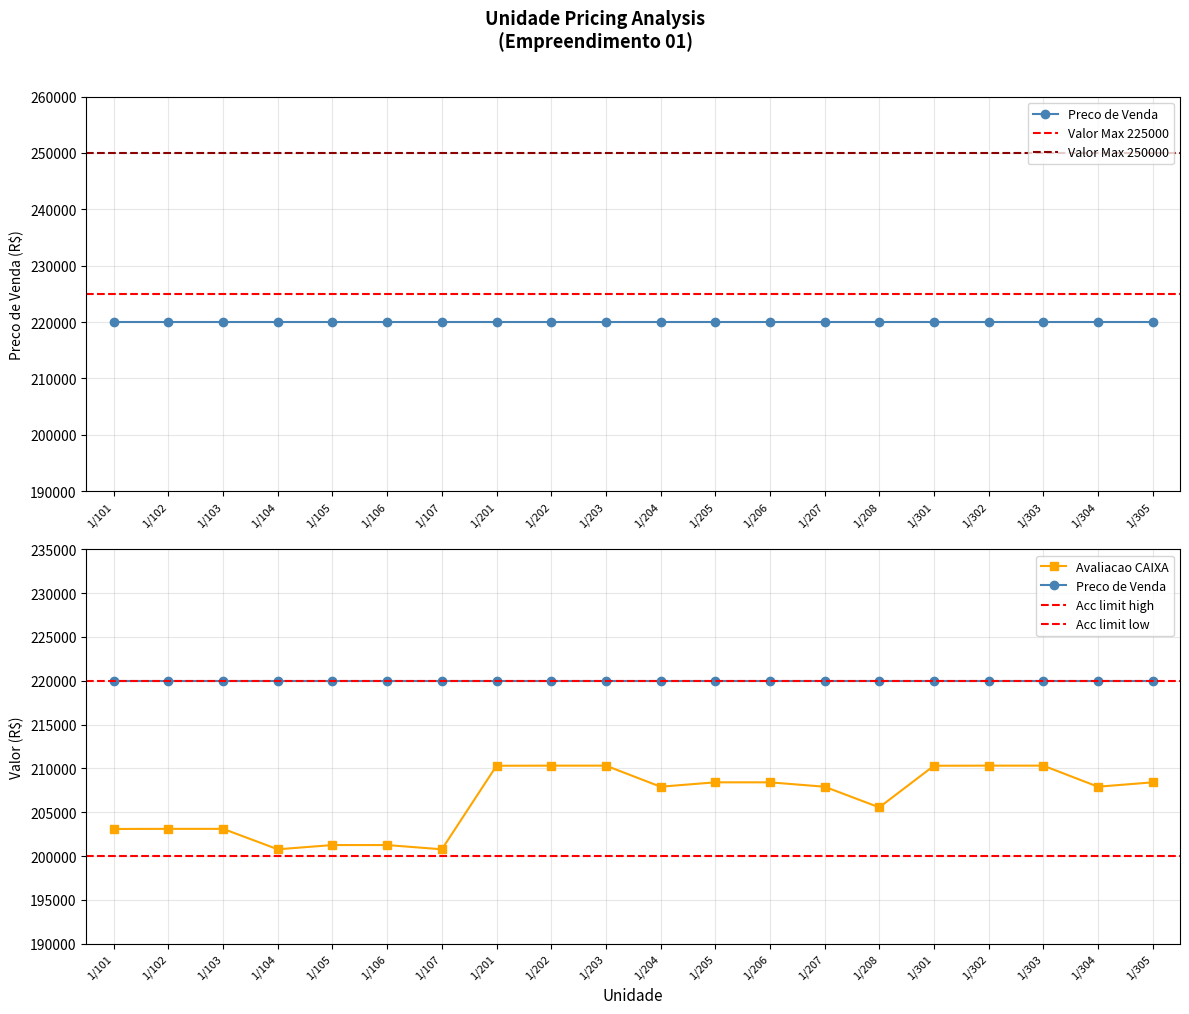

Reading right to left, extract all data points from this chart.

208411.6	207911.8	210316.8	210316.8	210304.3	205555.4	207911.8	208411.6	208411.6	207911.8	210316.8	210316.8	210304.3	200770.3	201255.1	201255.1	200770.3	203103.2	203103.2	203091.0